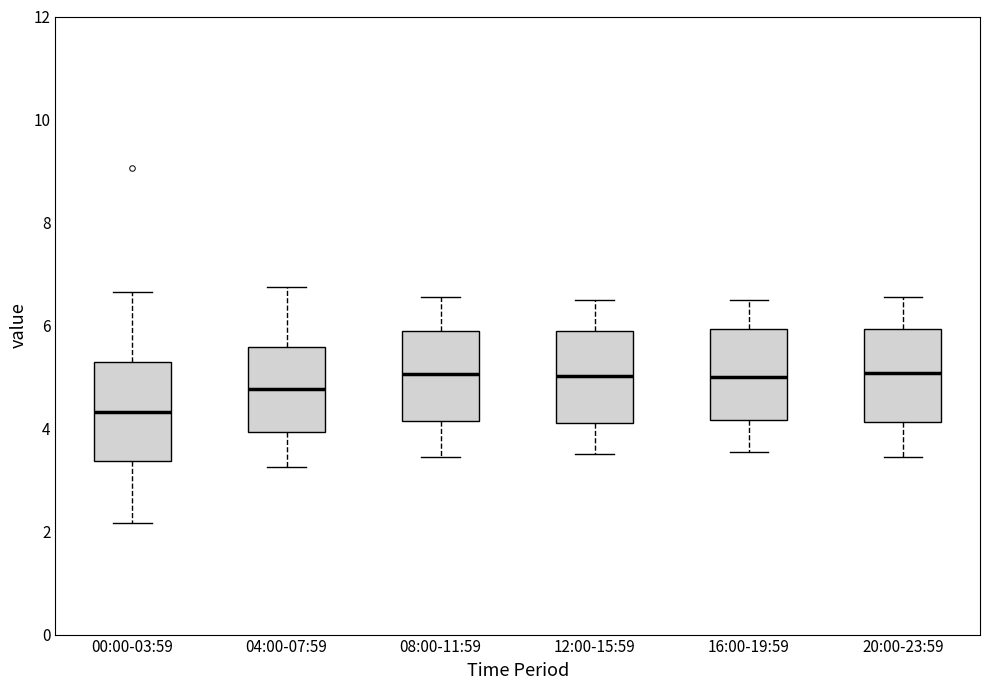

Reading left to right, read every box against the y-axis: the position of its median line, the range the box covers, and the ends of its whiskers. The values are not printed on the chart, so give them approximately, as read against the axis.

00:00-03:59: median 4.4, box 3.4 to 5.2, whiskers 2.2 to 6.6
04:00-07:59: median 4.8, box 4.0 to 5.6, whiskers 3.2 to 6.8
08:00-11:59: median 5.0, box 4.2 to 5.8, whiskers 3.4 to 6.6
12:00-15:59: median 5.0, box 4.2 to 6.0, whiskers 3.6 to 6.6
16:00-19:59: median 5.0, box 4.2 to 6.0, whiskers 3.6 to 6.6
20:00-23:59: median 5.0, box 4.2 to 6.0, whiskers 3.4 to 6.6